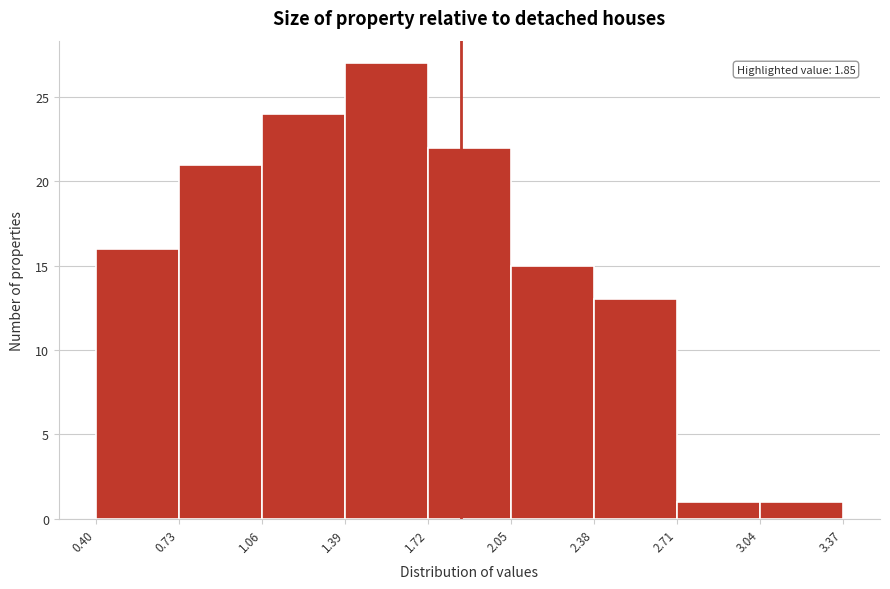

Over which range of the x-axis is the bar tallest?

1.39 to 1.72